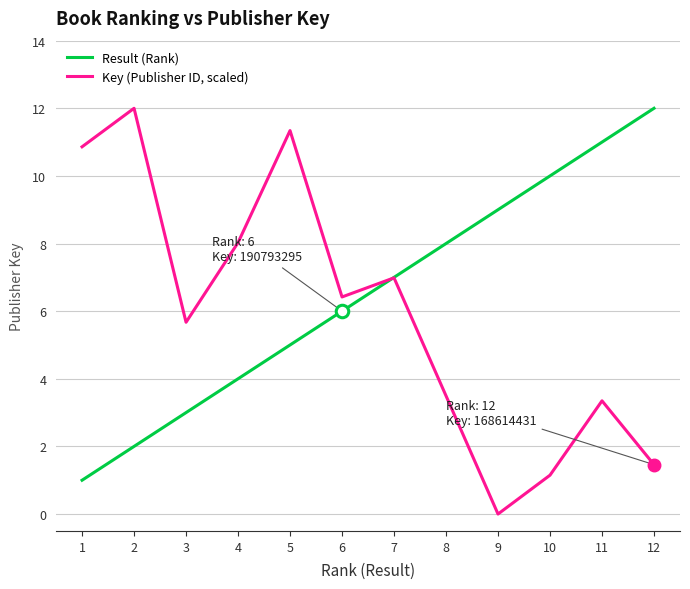

What is the difference between the maximum and minimum values in the Key (Publisher ID, scaled) series?

12.0